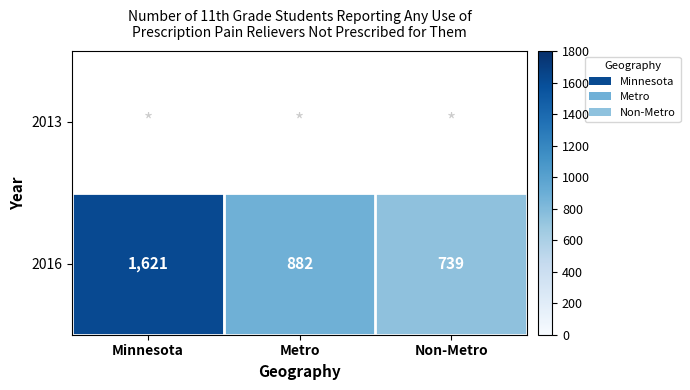

How many data points does each series have?

3